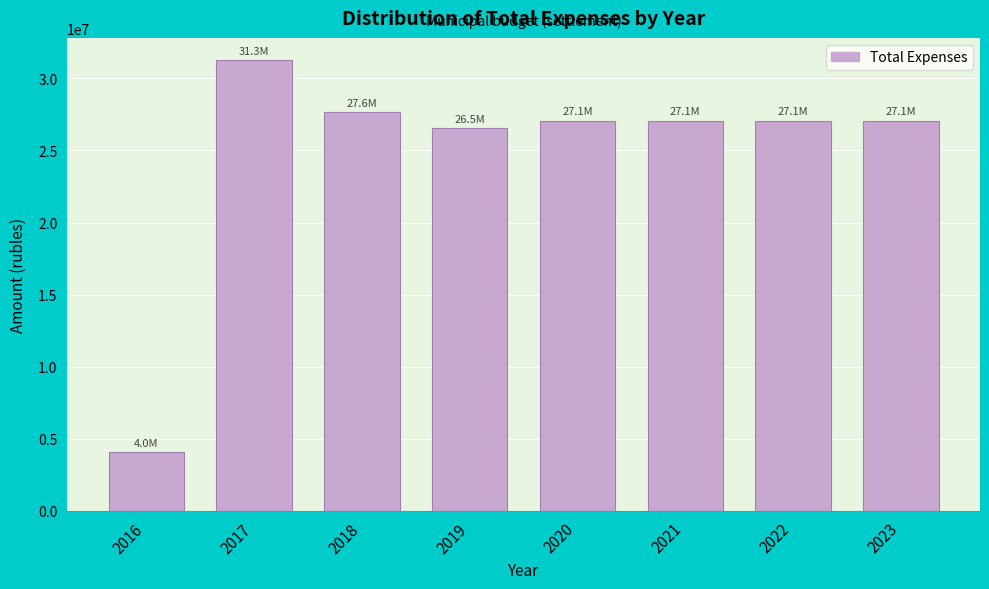

Reading left to right, list all the values displayed in this chart.

2016=4039550.4	2017=31253338.8	2018=27639800.0	2019=26540700.0	2020=27079200.0	2021=27079200.0	2022=27079200.0	2023=27079200.0